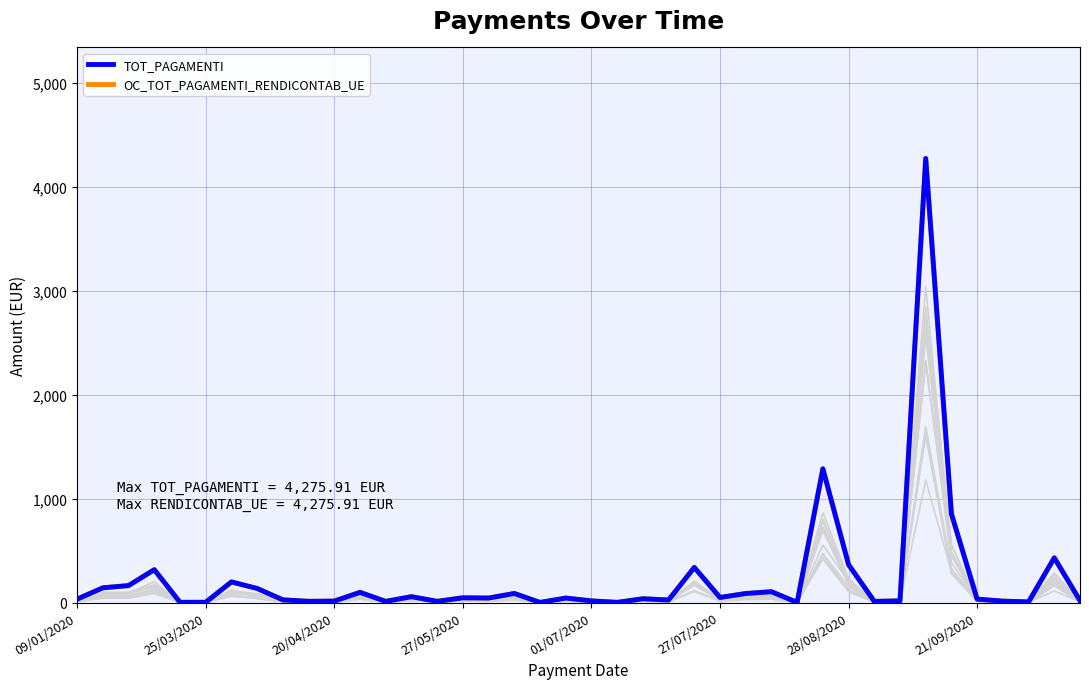

Which series has the largest total across all categories?

TOT_PAGAMENTI